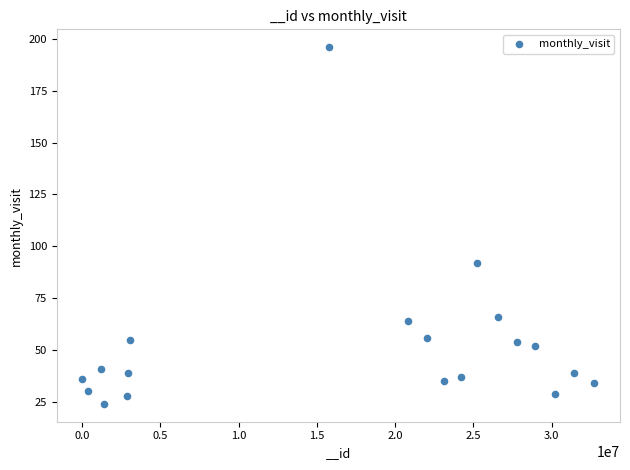

What is the range of X values (max minus min)?

32717849